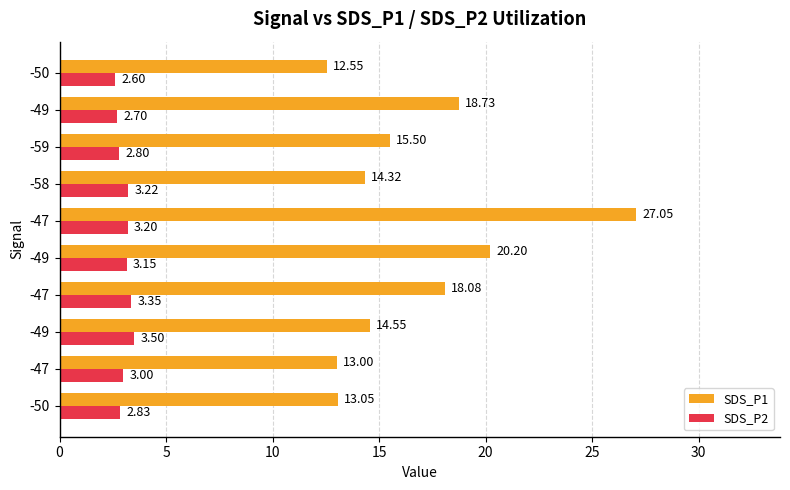

What are all the series names shown in the legend?

SDS_P1, SDS_P2